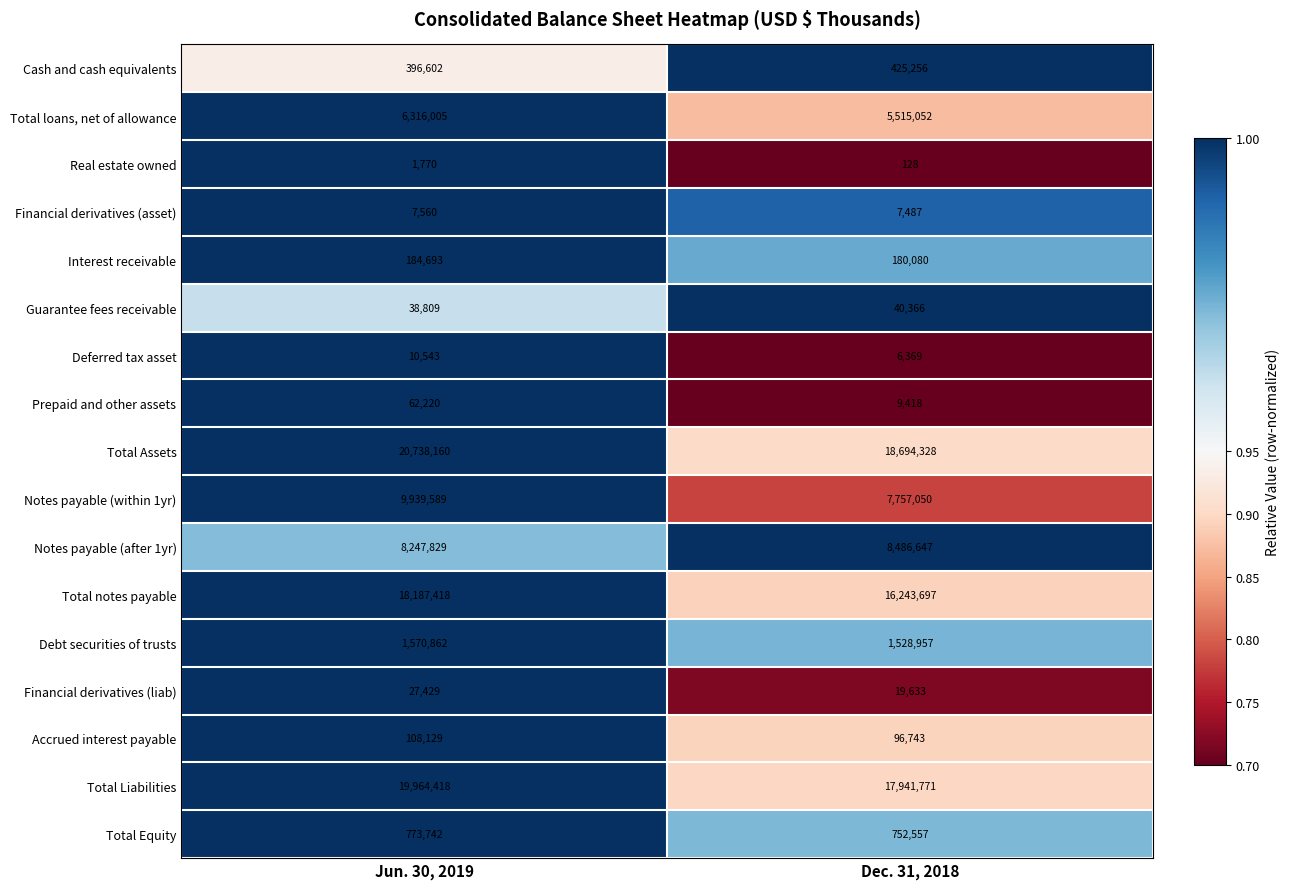

The Total Assets series shows 20738160 at Jun. 30, 2019. True or false?

True